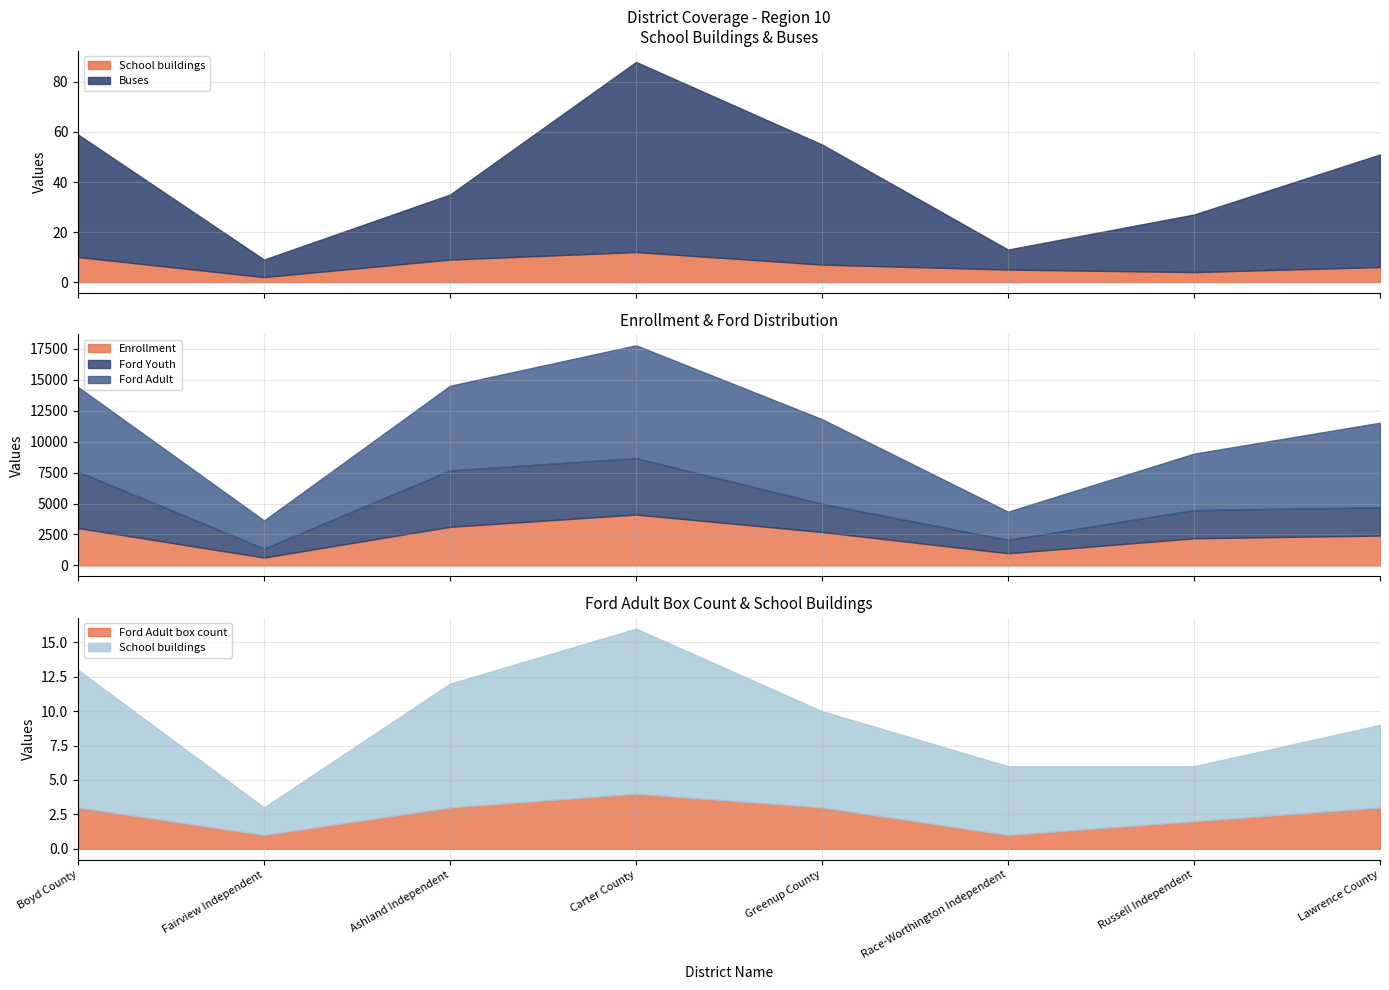

Count the number of categories in the chart.

8